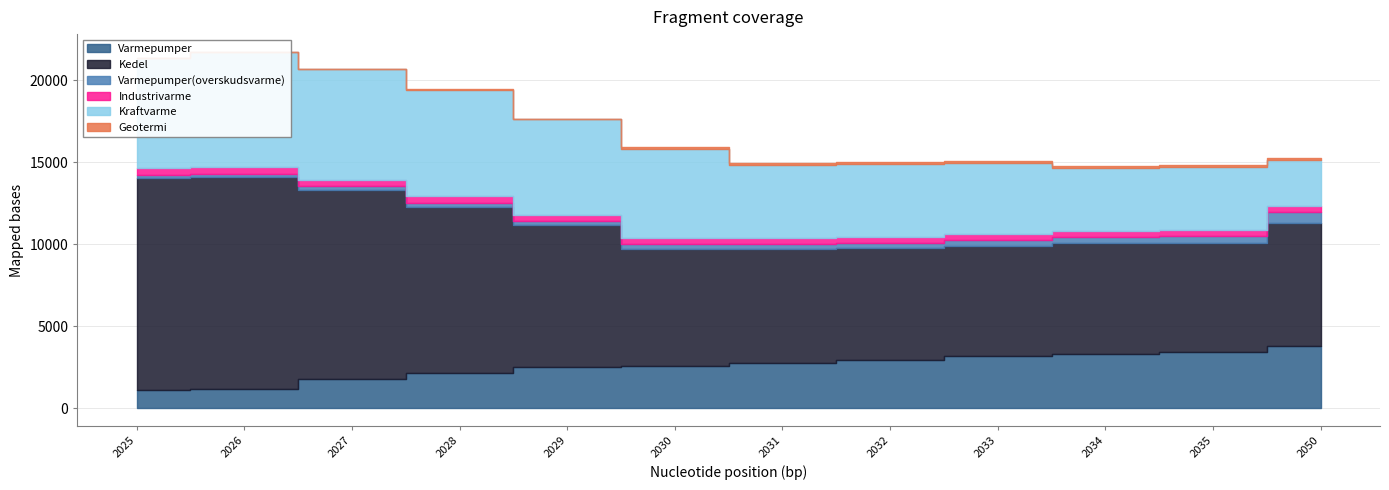

What are all the series names shown in the legend?

Varmepumper, Kedel, Varmepumper(overskudsvarme), Industrivarme, Kraftvarme, Geotermi